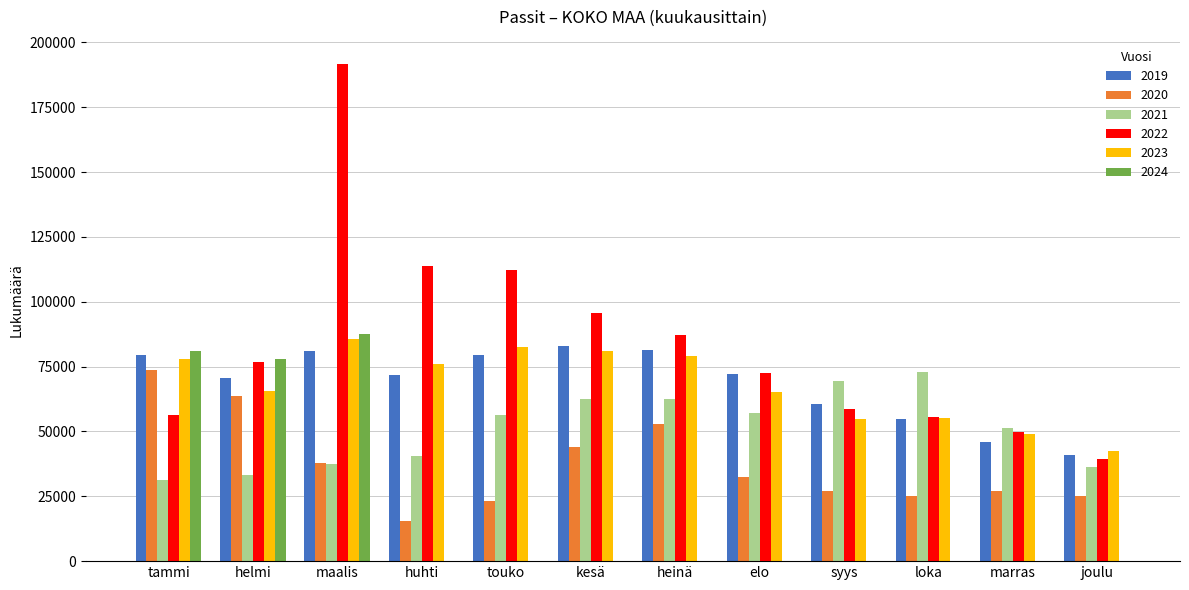

The 2020 series shows 13823 at marras. True or false?

False